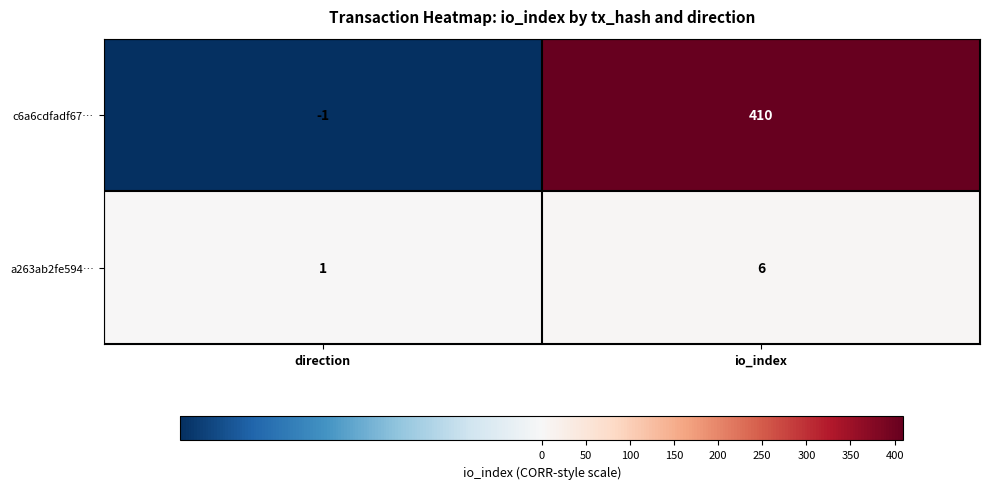

What is the sum of the a263ab2fe594… values at io_index and direction?

7